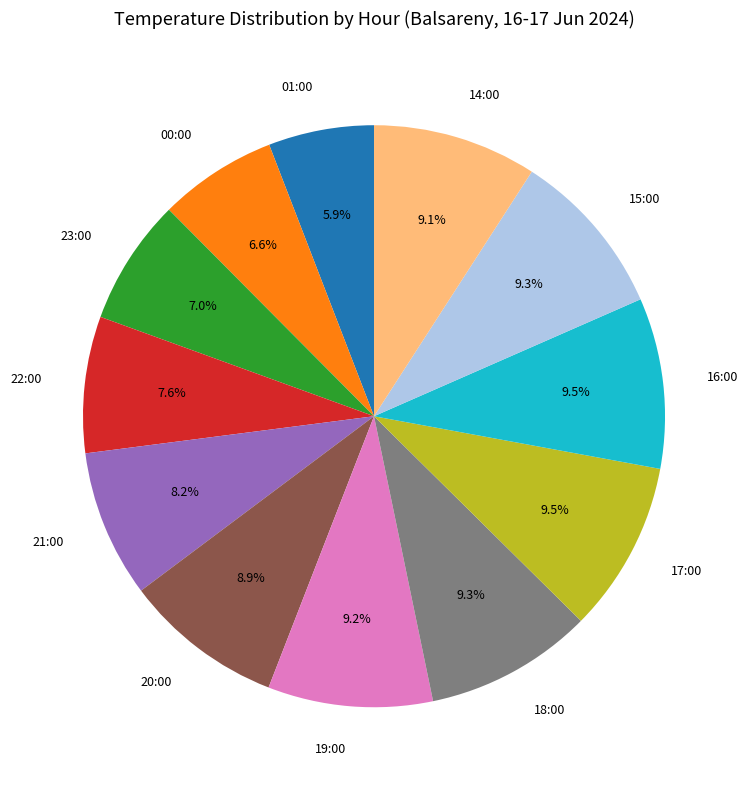

What portion of the pie excludes 01:00?

94.1%